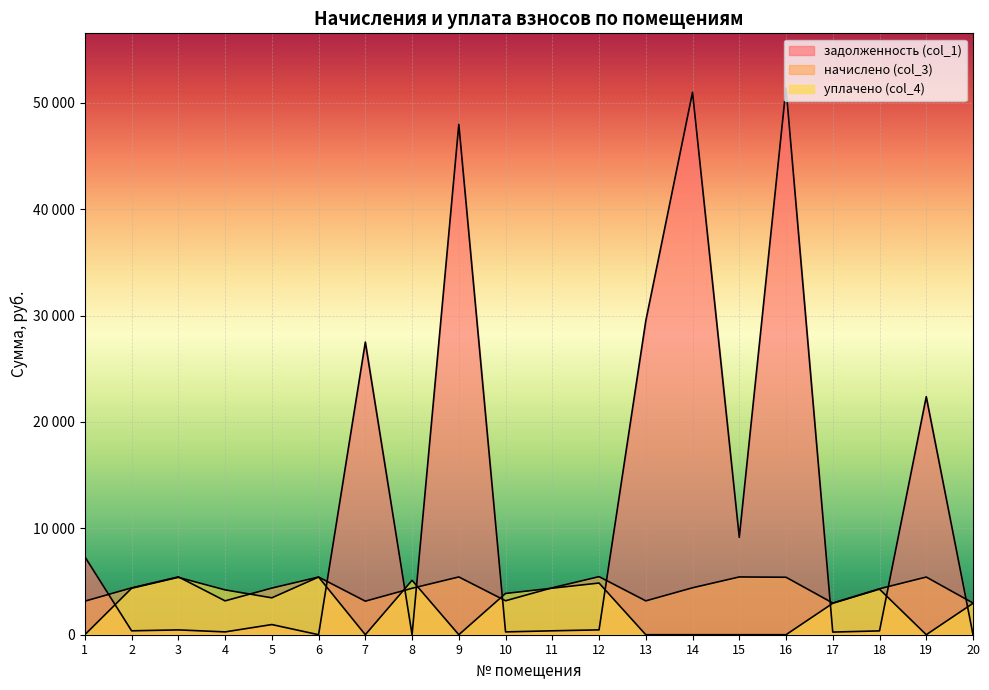

At which label does задолженность (col_1) first exceed 456?

1